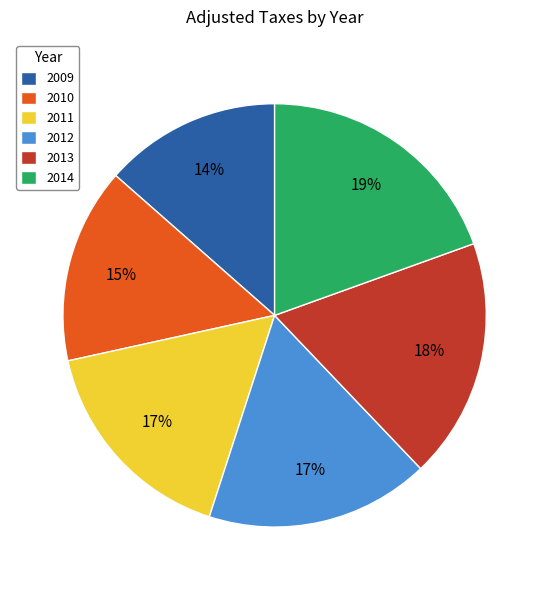

To the nearest percent, what is the average slice percentage?

17%